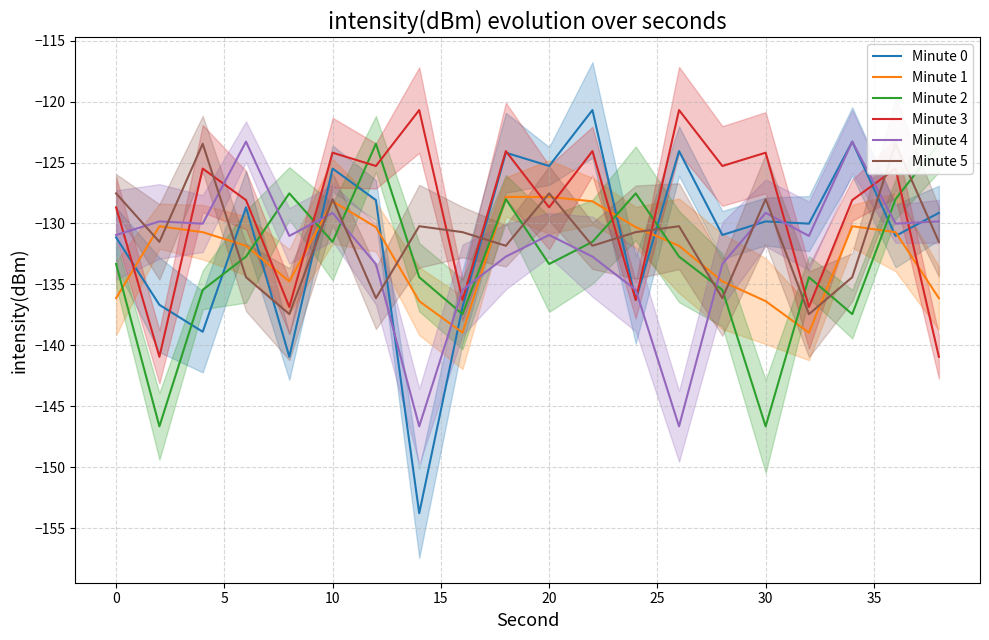

Which series has the largest range (max minus min)?

Minute 0